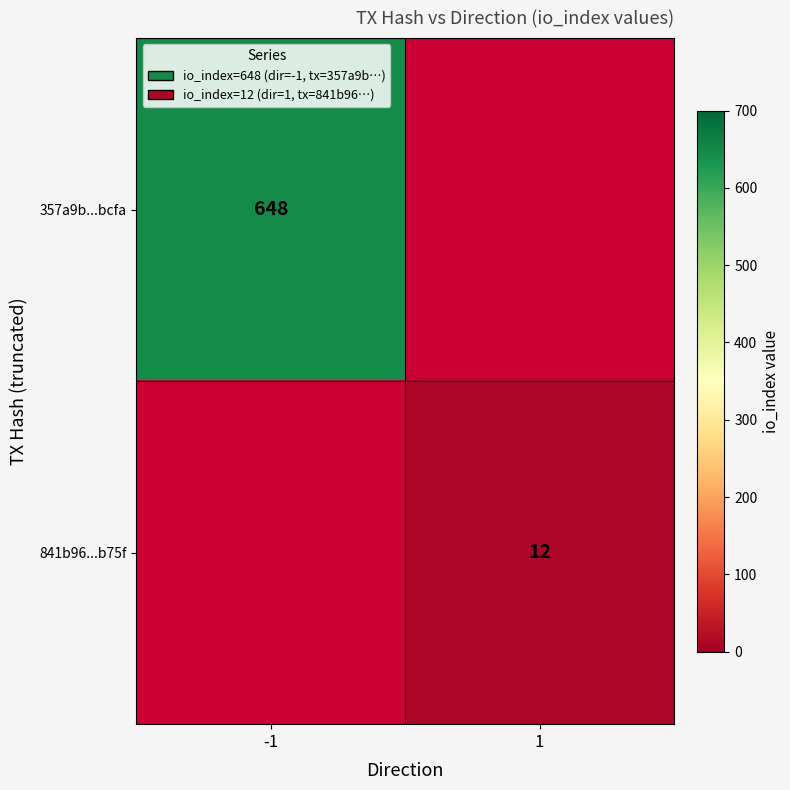

Is it true that 357a9b...bcfa equals 369 at -1?

False